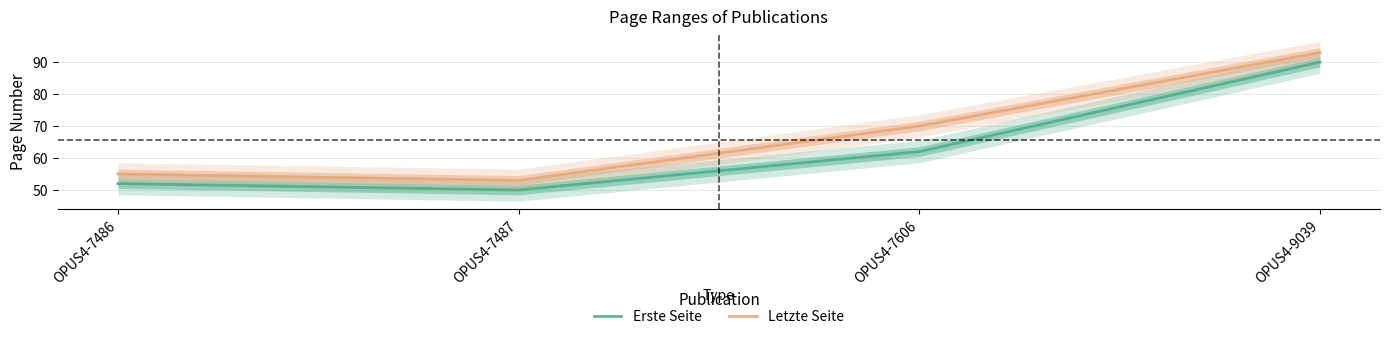

Reading left to right, transcribe all the data shown in this chart.

Erste Seite: OPUS4-7486=52	OPUS4-7487=50	OPUS4-7606=62	OPUS4-9039=90
Letzte Seite: OPUS4-7486=55	OPUS4-7487=53	OPUS4-7606=70	OPUS4-9039=93